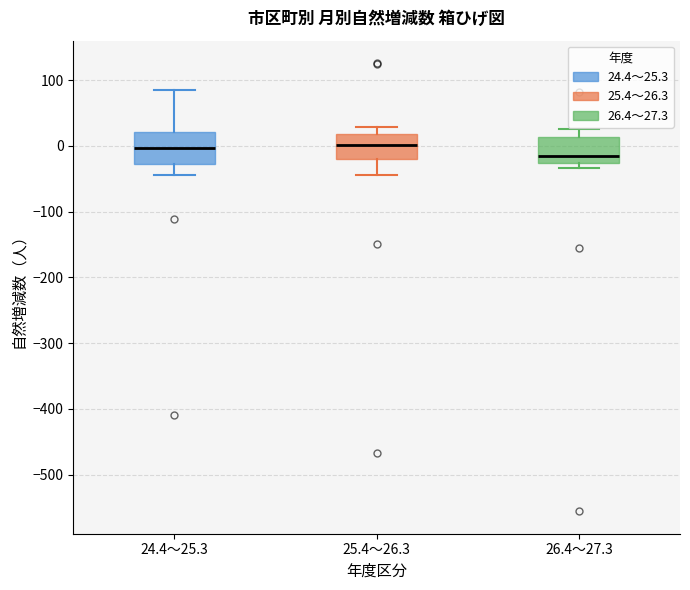

Which box has the lowest median line?

26.4～27.3